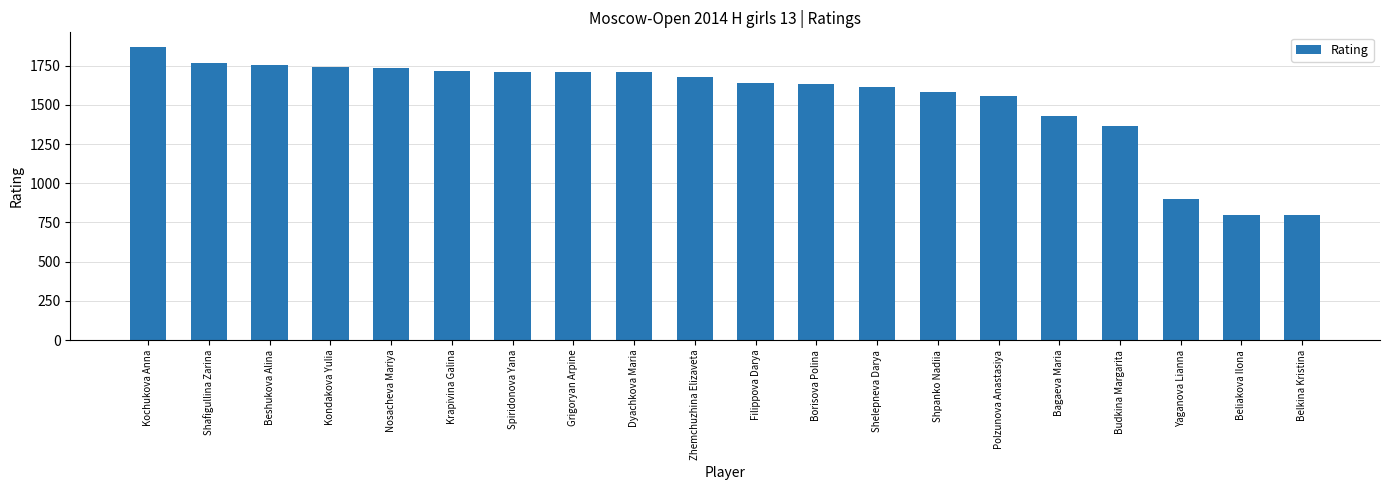

Is it true that the value at Polzunova Anastasiya is 1558?

True